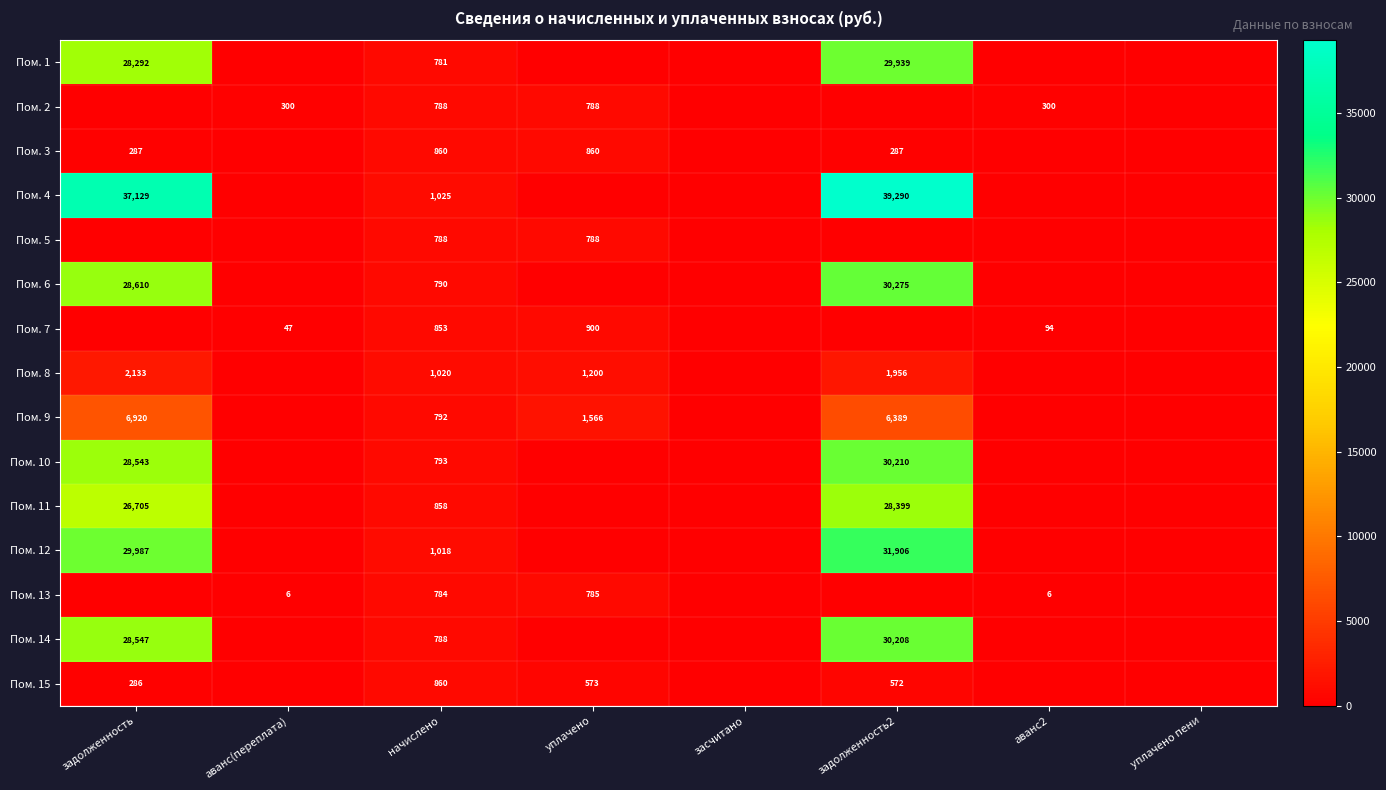

Is it true that Пом. 6 equals 1273 at начислено?

False